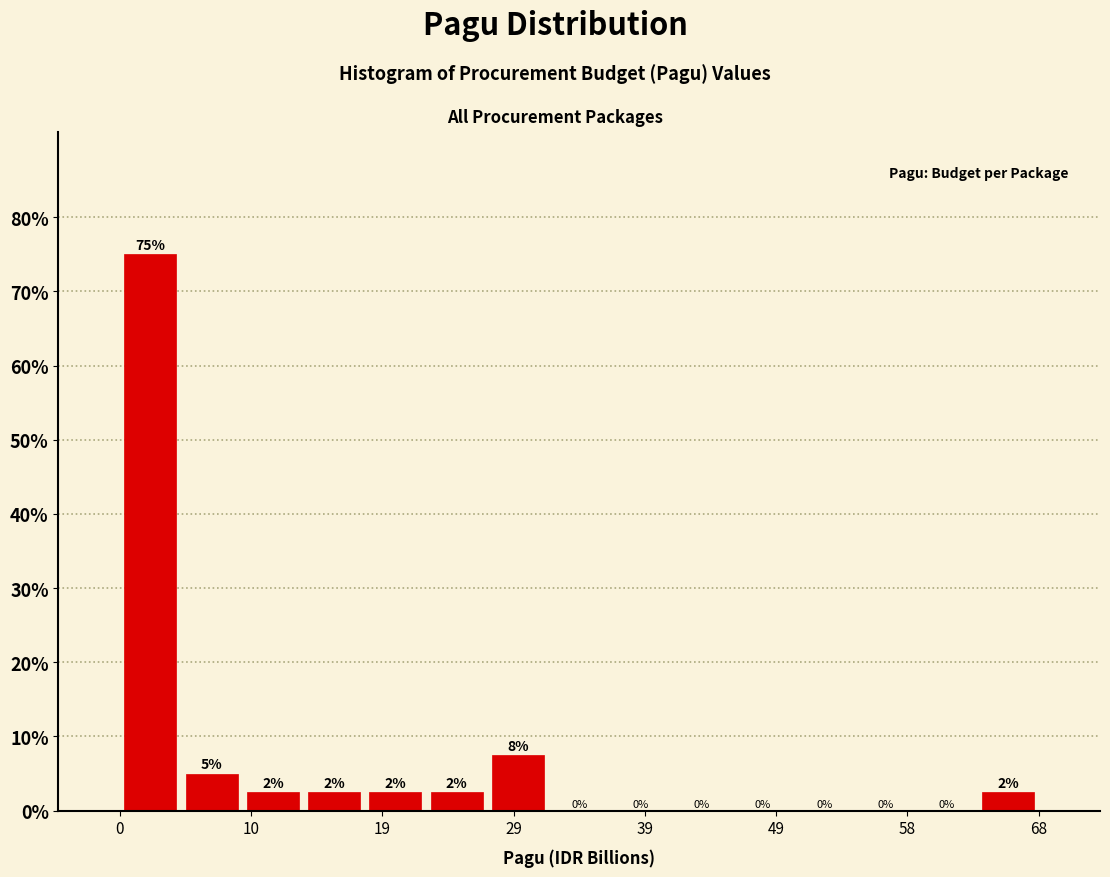

Over which range of the x-axis is the bar tallest?

0 to 5